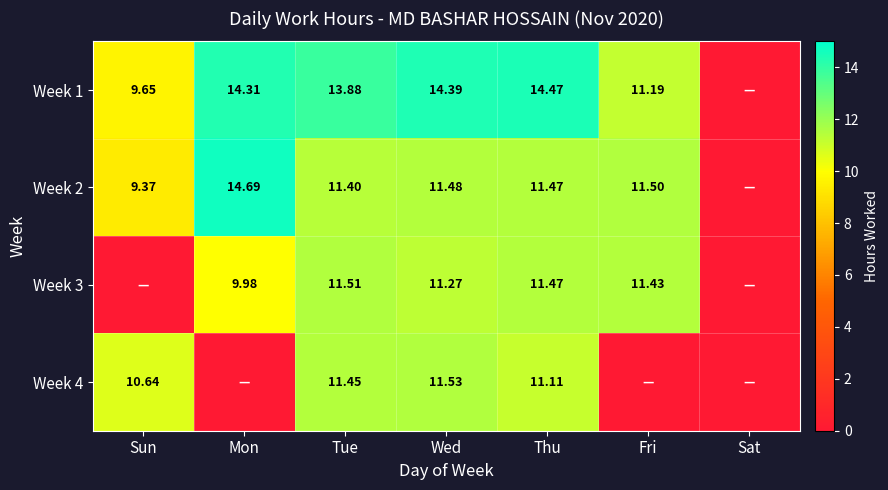

What is the greatest value displayed?

14.7